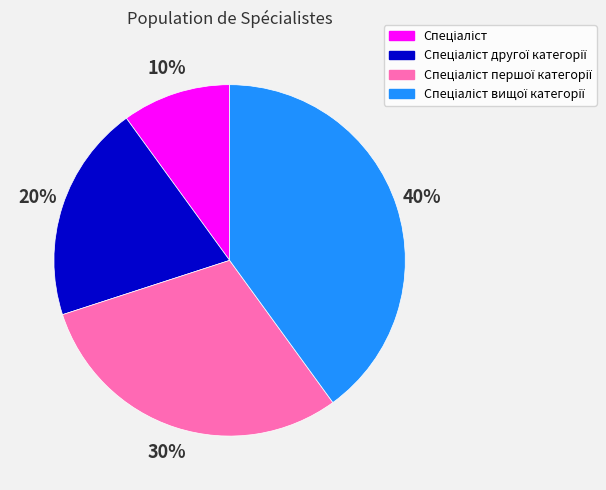

Is there a majority slice in this chart?

No